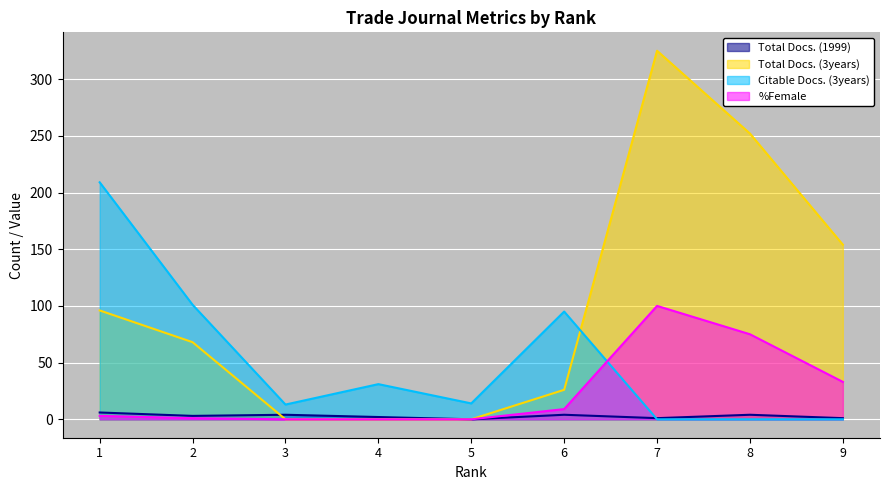

What is the value of the %Female point at the 2nd from the left?

1